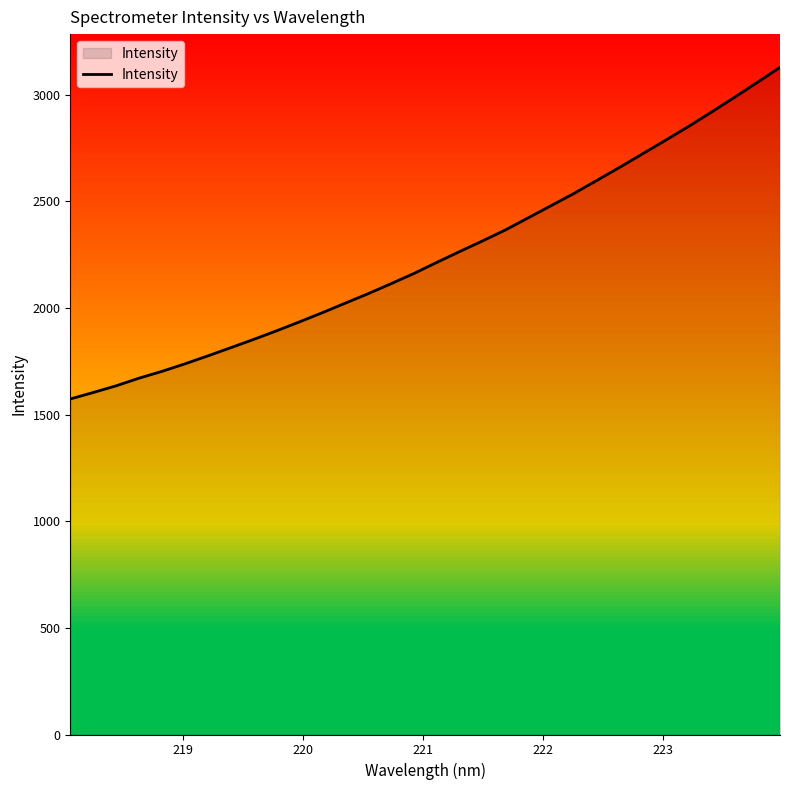

What is the difference between the maximum and minimum values?

1554.0